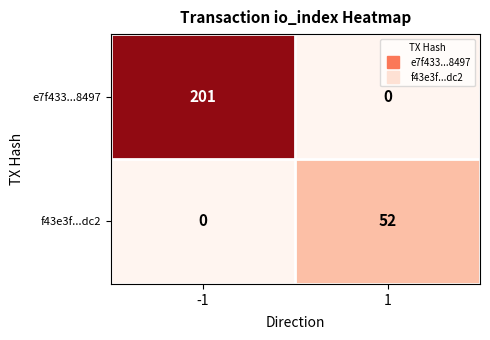

What is the spread (max minus min) of values at -1?

201